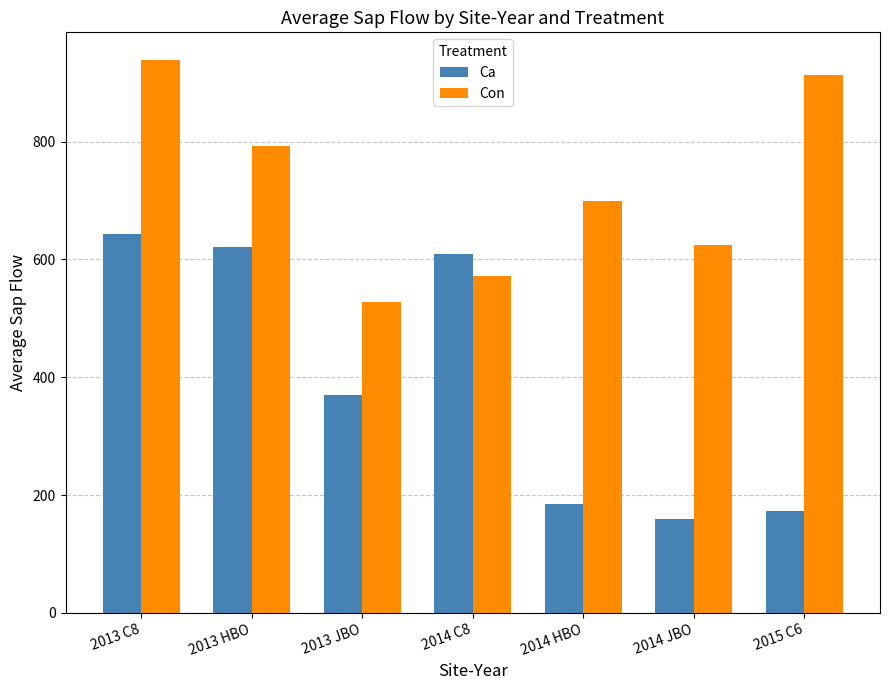

List the labels in order of Con value, largest first.

2013 C8, 2015 C6, 2013 HBO, 2014 HBO, 2014 JBO, 2014 C8, 2013 JBO